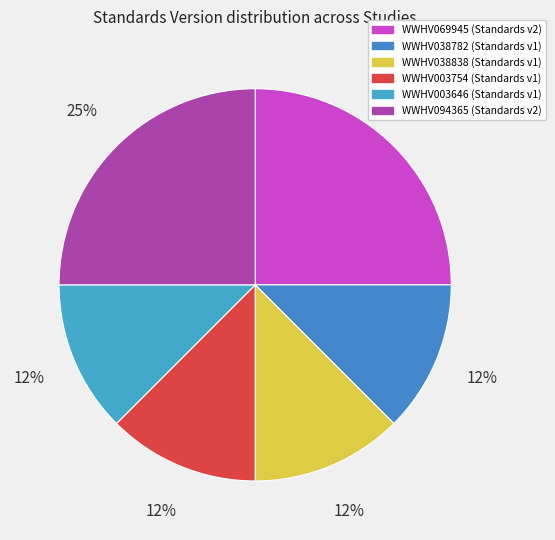

Is there a majority slice in this chart?

No